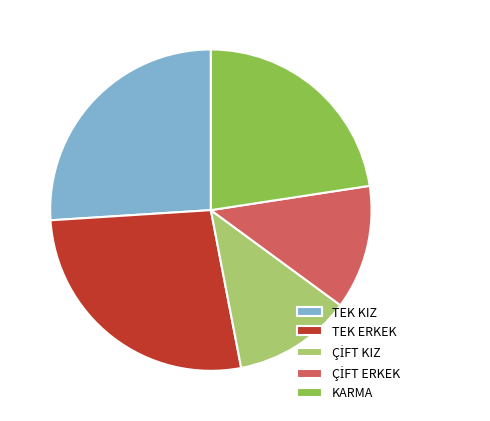

Is TEK KIZ the majority of the pie?

No